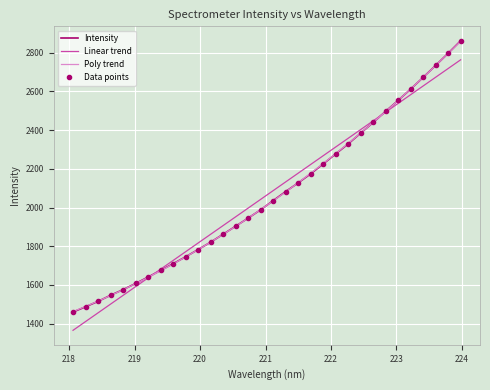

Rank the series by their maximum value, from highest to lowest.

Intensity, Data points, Poly trend, Linear trend